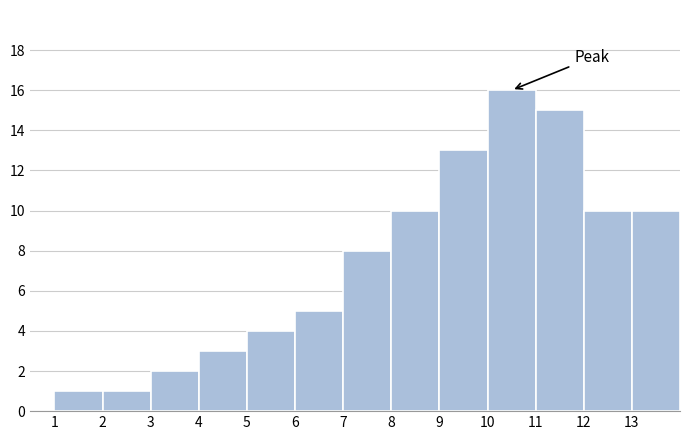

Reading left to right, transcribe this chart: for each bar, give the range it covers on the x-axis and its height. The values are not printed on the chart, so give them approximately, as read against the axis.

1 to 2: 1
2 to 3: 1
3 to 4: 2
4 to 5: 3
5 to 6: 4
6 to 7: 5
7 to 8: 8
8 to 9: 10
9 to 10: 13
10 to 11: 16
11 to 12: 15
12 to 13: 10
13 to 14: 10